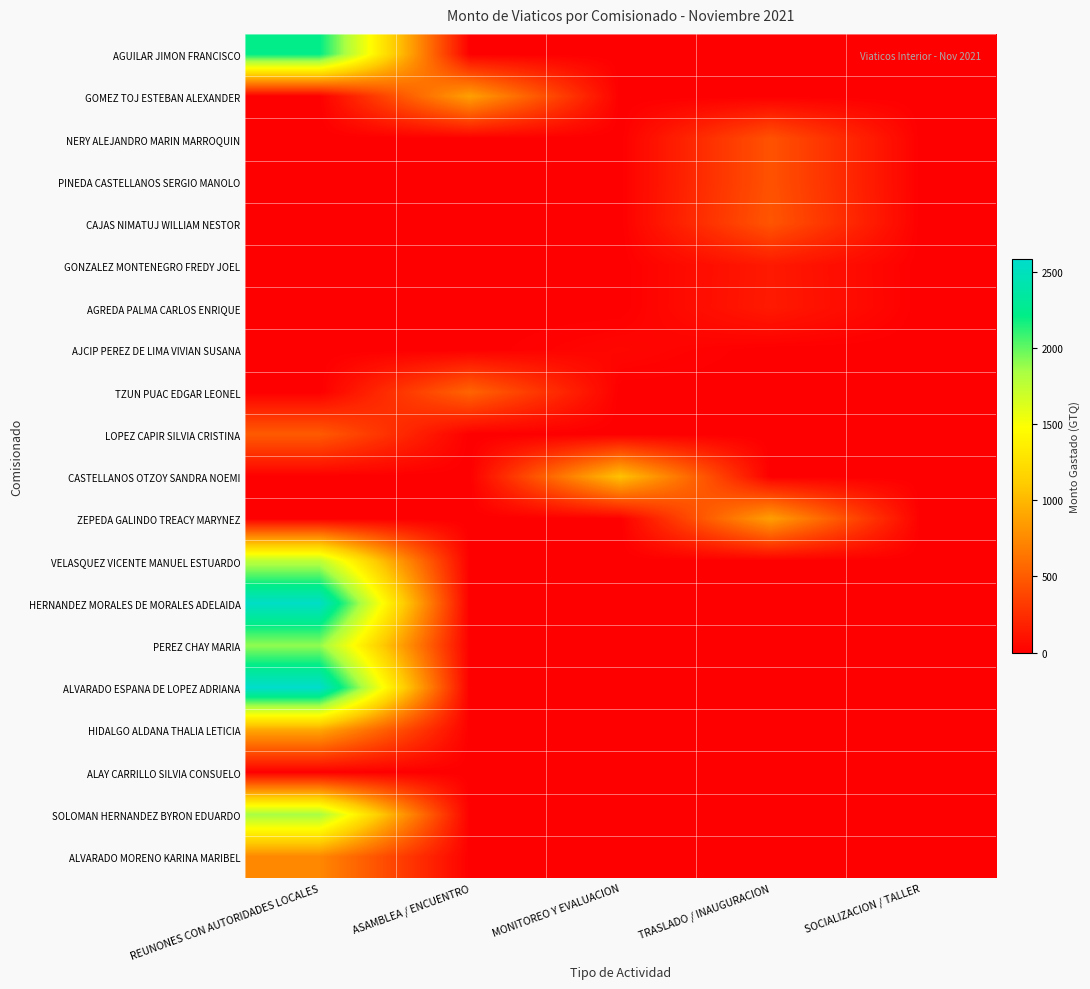

Reading left to right, what are all the values shown in this chart?

AGUILAR JIMON FRANCISCO: REUNONES CON AUTORIDADES LOCALES=2219.5	ASAMBLEA / ENCUENTRO=0.0	MONITOREO Y EVALUACION=0.0	TRASLADO / INAUGURACION=0.0	SOCIALIZACION / TALLER=0.0
GOMEZ TOJ ESTEBAN ALEXANDER: REUNONES CON AUTORIDADES LOCALES=0.0	ASAMBLEA / ENCUENTRO=872.0	MONITOREO Y EVALUACION=0.0	TRASLADO / INAUGURACION=0.0	SOCIALIZACION / TALLER=0.0
NERY ALEJANDRO MARIN MARROQUIN: REUNONES CON AUTORIDADES LOCALES=0.0	ASAMBLEA / ENCUENTRO=0.0	MONITOREO Y EVALUACION=0.0	TRASLADO / INAUGURACION=447.0	SOCIALIZACION / TALLER=0.0
PINEDA CASTELLANOS SERGIO MANOLO: REUNONES CON AUTORIDADES LOCALES=0.0	ASAMBLEA / ENCUENTRO=0.0	MONITOREO Y EVALUACION=0.0	TRASLADO / INAUGURACION=447.5	SOCIALIZACION / TALLER=0.0
CAJAS NIMATUJ WILLIAM NESTOR: REUNONES CON AUTORIDADES LOCALES=0.0	ASAMBLEA / ENCUENTRO=0.0	MONITOREO Y EVALUACION=0.0	TRASLADO / INAUGURACION=466.0	SOCIALIZACION / TALLER=0.0
GONZALEZ MONTENEGRO FREDY JOEL: REUNONES CON AUTORIDADES LOCALES=0.0	ASAMBLEA / ENCUENTRO=0.0	MONITOREO Y EVALUACION=0.0	TRASLADO / INAUGURACION=139.0	SOCIALIZACION / TALLER=0.0
AGREDA PALMA CARLOS ENRIQUE: REUNONES CON AUTORIDADES LOCALES=0.0	ASAMBLEA / ENCUENTRO=0.0	MONITOREO Y EVALUACION=0.0	TRASLADO / INAUGURACION=142.0	SOCIALIZACION / TALLER=0.0
AJCIP PEREZ DE LIMA VIVIAN SUSANA: REUNONES CON AUTORIDADES LOCALES=0.0	ASAMBLEA / ENCUENTRO=0.0	MONITOREO Y EVALUACION=38.0	TRASLADO / INAUGURACION=0.0	SOCIALIZACION / TALLER=0.0
TZUN PUAC EDGAR LEONEL: REUNONES CON AUTORIDADES LOCALES=0.0	ASAMBLEA / ENCUENTRO=546.0	MONITOREO Y EVALUACION=0.0	TRASLADO / INAUGURACION=0.0	SOCIALIZACION / TALLER=0.0
LOPEZ CAPIR SILVIA CRISTINA: REUNONES CON AUTORIDADES LOCALES=492.0	ASAMBLEA / ENCUENTRO=0.0	MONITOREO Y EVALUACION=0.0	TRASLADO / INAUGURACION=0.0	SOCIALIZACION / TALLER=0.0
CASTELLANOS OTZOY SANDRA NOEMI: REUNONES CON AUTORIDADES LOCALES=0.0	ASAMBLEA / ENCUENTRO=0.0	MONITOREO Y EVALUACION=1057.5	TRASLADO / INAUGURACION=0.0	SOCIALIZACION / TALLER=0.0
ZEPEDA GALINDO TREACY MARYNEZ: REUNONES CON AUTORIDADES LOCALES=0.0	ASAMBLEA / ENCUENTRO=0.0	MONITOREO Y EVALUACION=0.0	TRASLADO / INAUGURACION=867.0	SOCIALIZACION / TALLER=0.0
VELASQUEZ VICENTE MANUEL ESTUARDO: REUNONES CON AUTORIDADES LOCALES=1771.0	ASAMBLEA / ENCUENTRO=0.0	MONITOREO Y EVALUACION=0.0	TRASLADO / INAUGURACION=0.0	SOCIALIZACION / TALLER=0.0
HERNANDEZ MORALES DE MORALES ADELAIDA: REUNONES CON AUTORIDADES LOCALES=2545.5	ASAMBLEA / ENCUENTRO=0.0	MONITOREO Y EVALUACION=0.0	TRASLADO / INAUGURACION=0.0	SOCIALIZACION / TALLER=0.0
PEREZ CHAY MARIA: REUNONES CON AUTORIDADES LOCALES=1899.0	ASAMBLEA / ENCUENTRO=0.0	MONITOREO Y EVALUACION=0.0	TRASLADO / INAUGURACION=0.0	SOCIALIZACION / TALLER=0.0
ALVARADO ESPANA DE LOPEZ ADRIANA: REUNONES CON AUTORIDADES LOCALES=2582.0	ASAMBLEA / ENCUENTRO=0.0	MONITOREO Y EVALUACION=0.0	TRASLADO / INAUGURACION=0.0	SOCIALIZACION / TALLER=0.0
HIDALGO ALDANA THALIA LETICIA: REUNONES CON AUTORIDADES LOCALES=907.8	ASAMBLEA / ENCUENTRO=0.0	MONITOREO Y EVALUACION=0.0	TRASLADO / INAUGURACION=0.0	SOCIALIZACION / TALLER=0.0
ALAY CARRILLO SILVIA CONSUELO: REUNONES CON AUTORIDADES LOCALES=0.0	ASAMBLEA / ENCUENTRO=0.0	MONITOREO Y EVALUACION=0.0	TRASLADO / INAUGURACION=0.0	SOCIALIZACION / TALLER=0.0
SOLOMAN HERNANDEZ BYRON EDUARDO: REUNONES CON AUTORIDADES LOCALES=1849.5	ASAMBLEA / ENCUENTRO=0.0	MONITOREO Y EVALUACION=0.0	TRASLADO / INAUGURACION=0.0	SOCIALIZACION / TALLER=0.0
ALVARADO MORENO KARINA MARIBEL: REUNONES CON AUTORIDADES LOCALES=737.0	ASAMBLEA / ENCUENTRO=0.0	MONITOREO Y EVALUACION=0.0	TRASLADO / INAUGURACION=0.0	SOCIALIZACION / TALLER=0.0